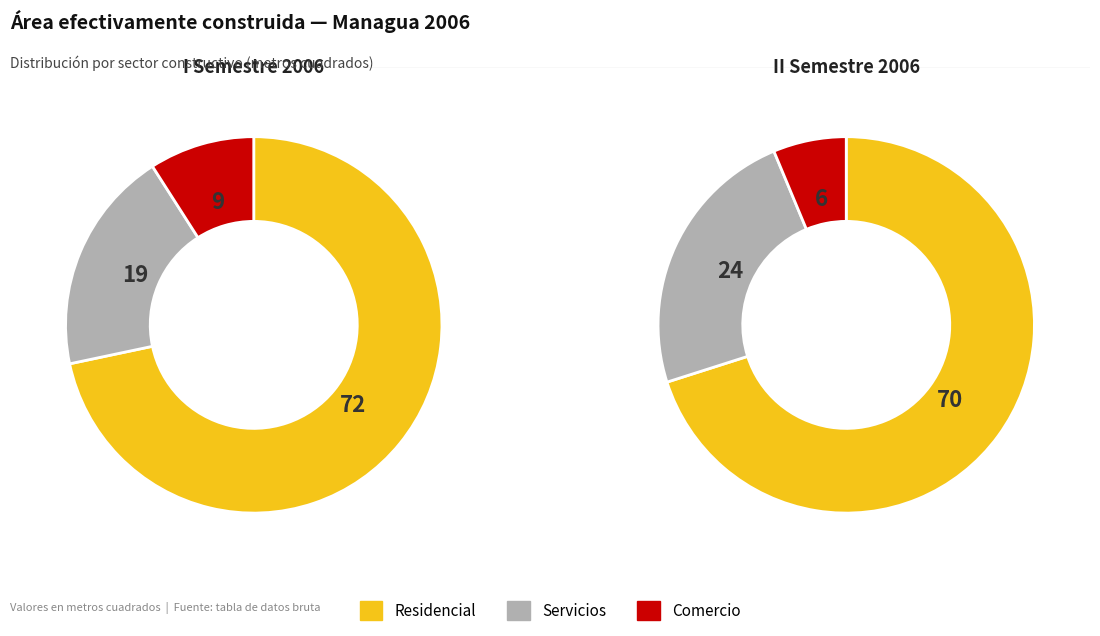

Is I the majority of the pie?

No